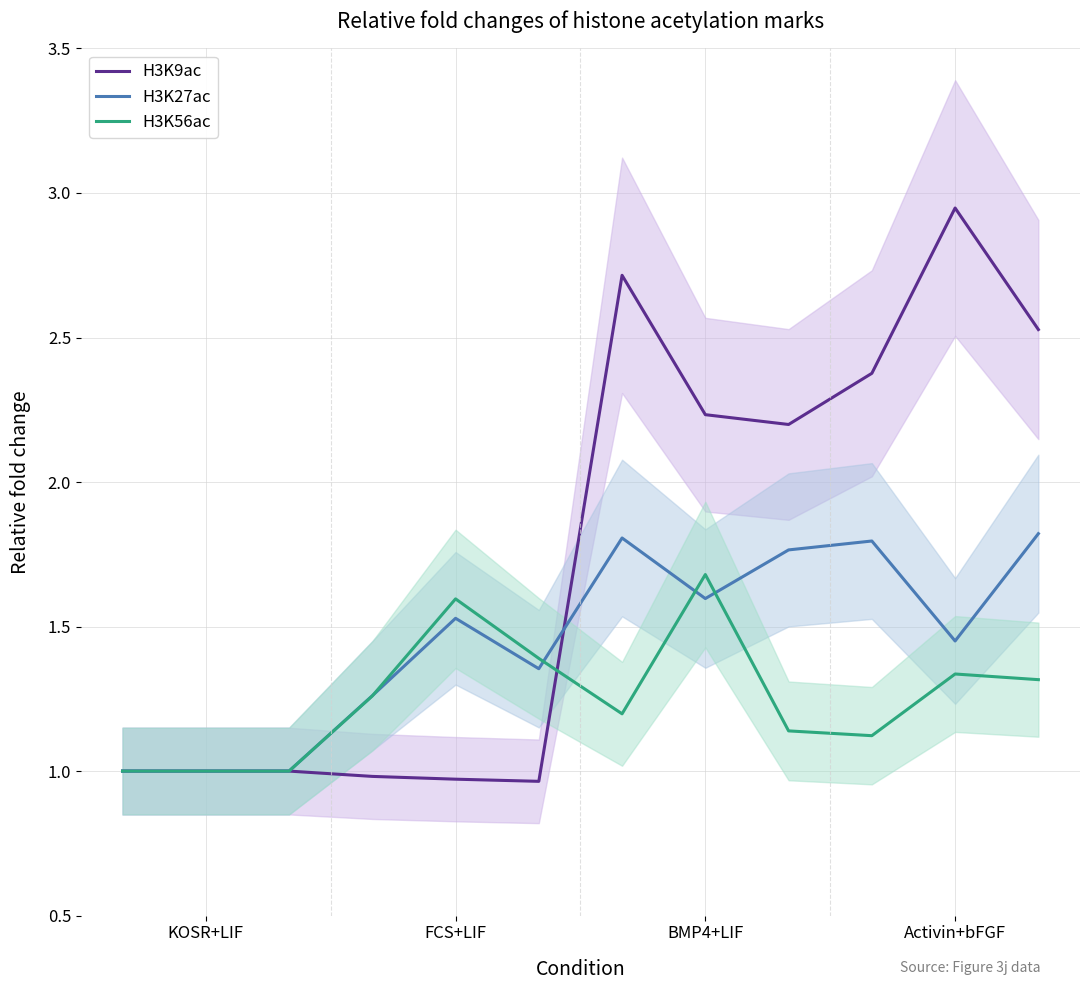

What is the label of the 6th point from the left?

5